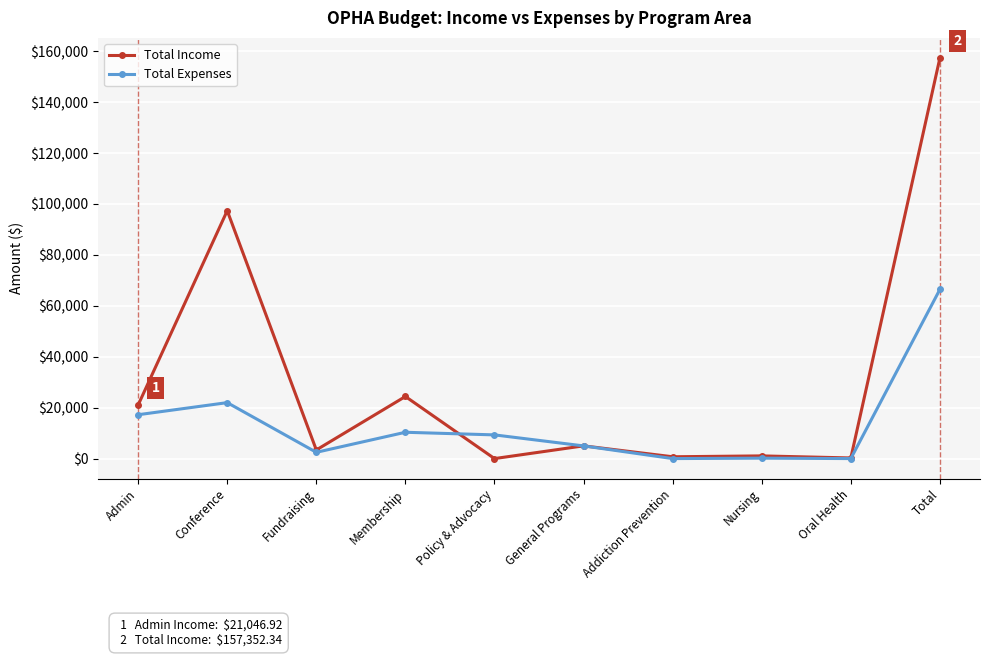

Between Admin and General Programs, which series saw the biggest shift?

Total Income